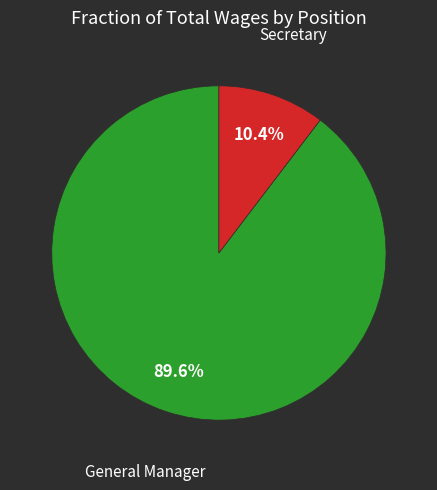

Is there any slice that represents more than half of the pie?

Yes